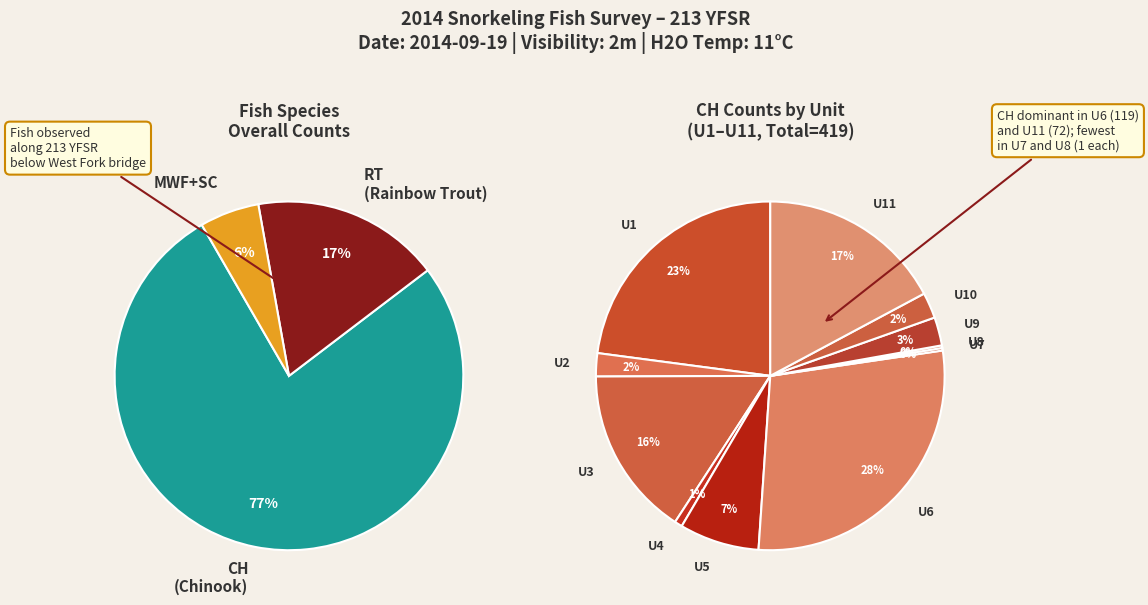

Combined, do SC+MWF and RT account for over 50%?

No